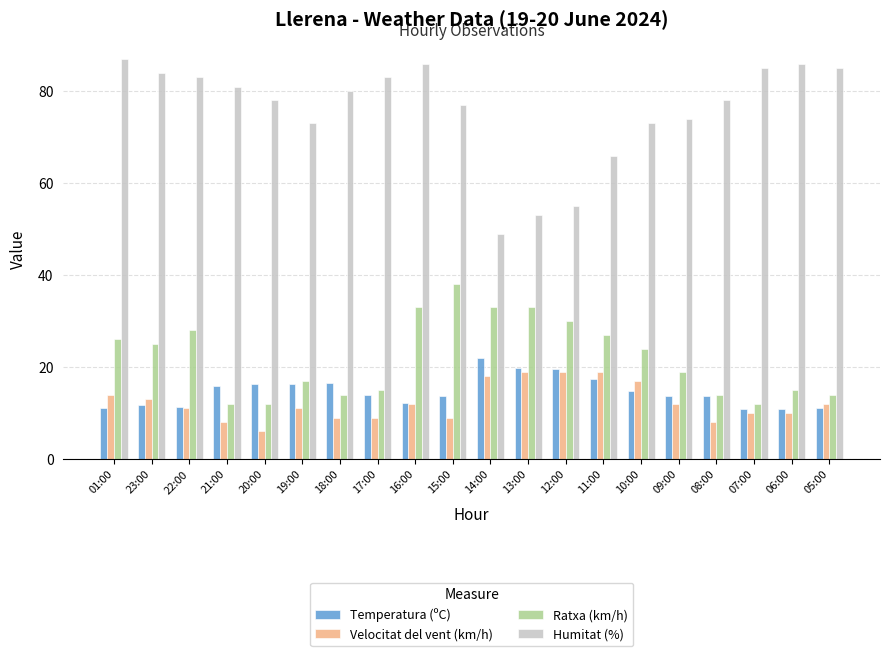

Rank the series at 15:00 from highest to lowest value.

Humitat (%), Ratxa (km/h), Temperatura (ºC), Velocitat del vent (km/h)